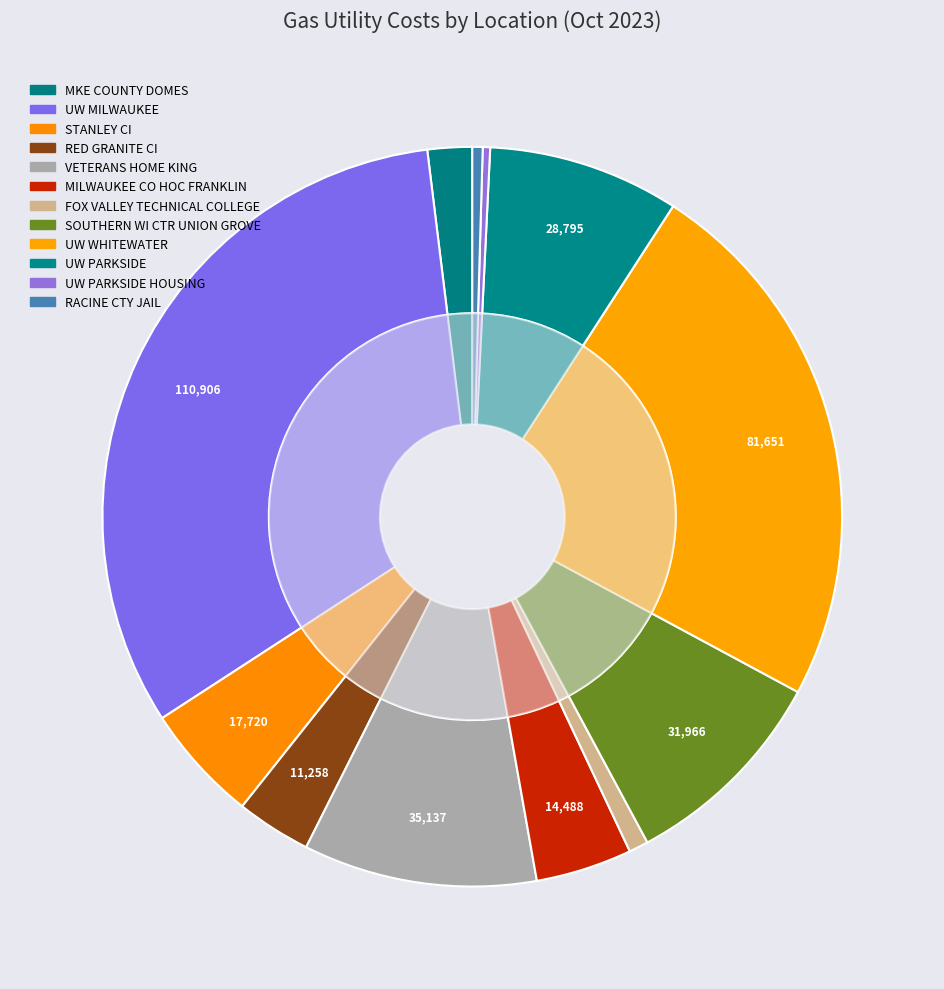

To the nearest percent, what is the combined percentage of UW PARKSIDE and UW MILWAUKEE?

41%